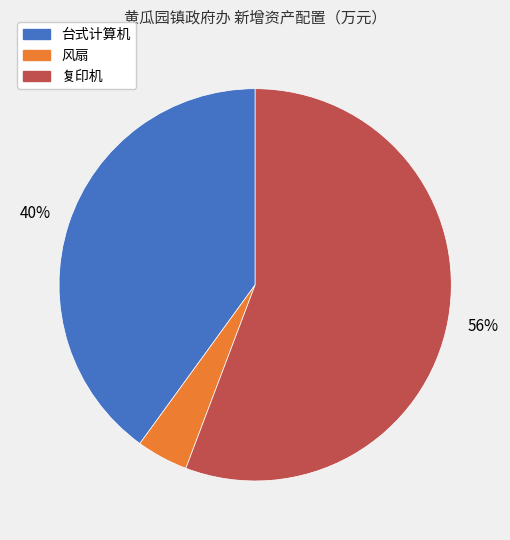

To the nearest percent, what is the average slice percentage?

33%